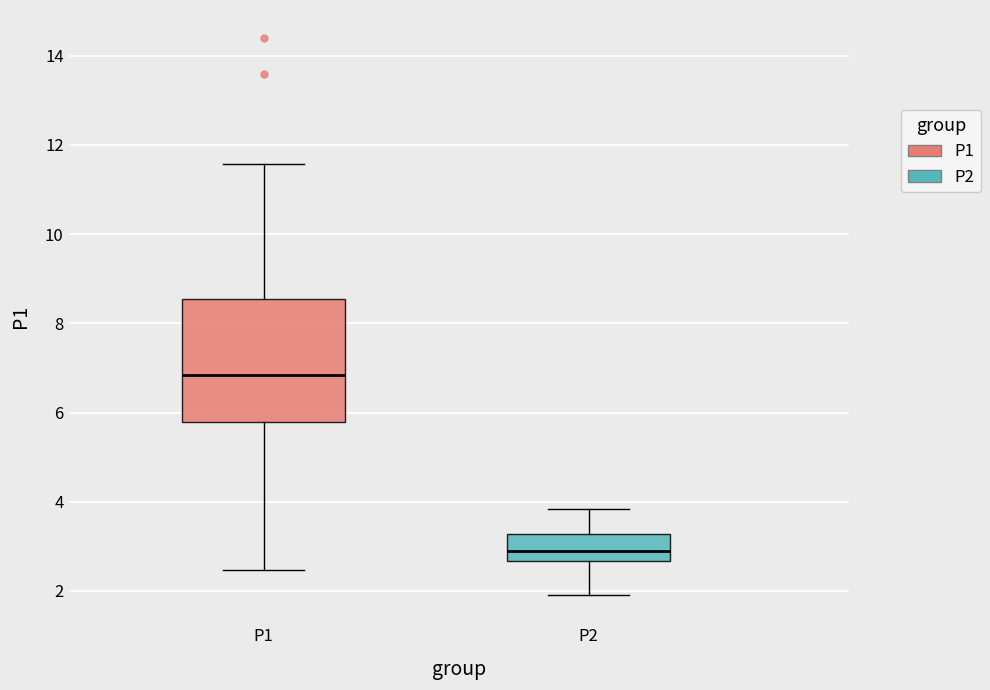

Reading left to right, transcribe this box plot: for each box, give where its median line is, the range the box spans, and where its two whiskers end, as read against the y-axis. The values are not printed on the chart, so give them approximately, as read against the axis.

P1: median 6.8, box 5.8 to 8.6, whiskers 2.4 to 11.6
P2: median 3.0, box 2.6 to 3.2, whiskers 2.0 to 3.8